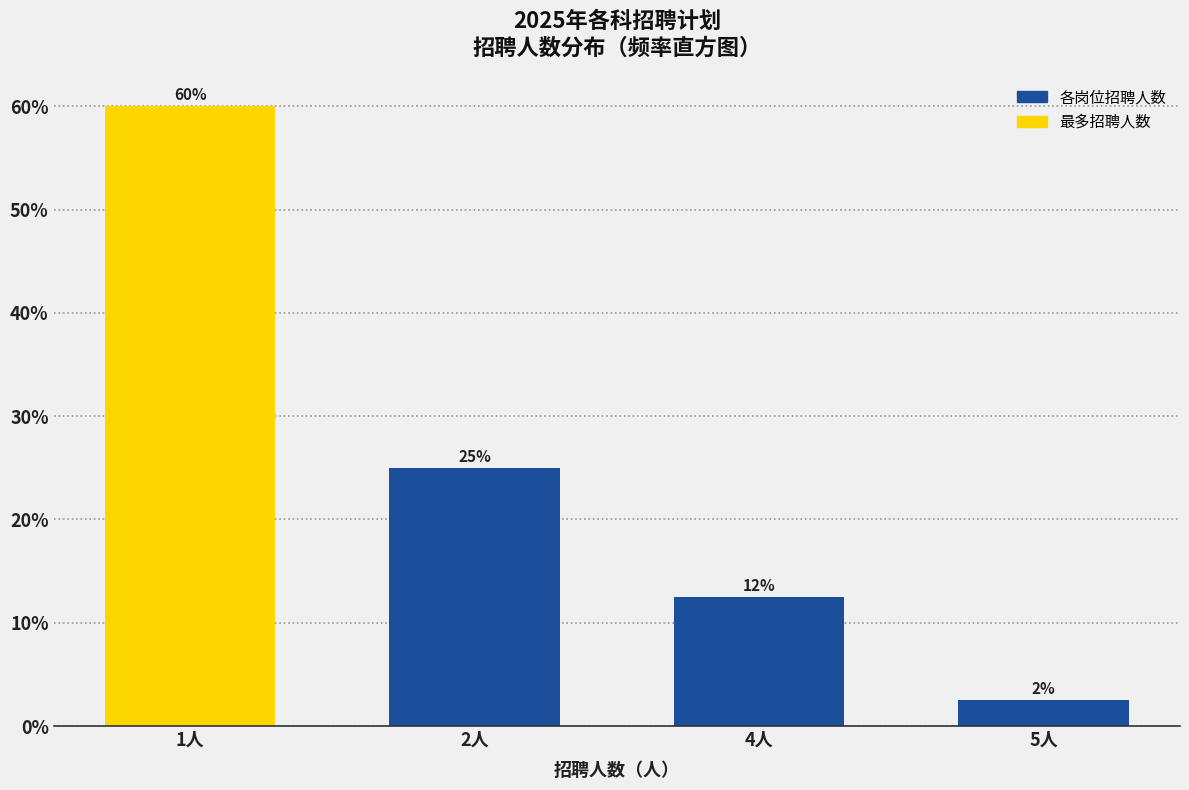

Approximately how many times larger is the value at 2人 compared to 1人?

0.4